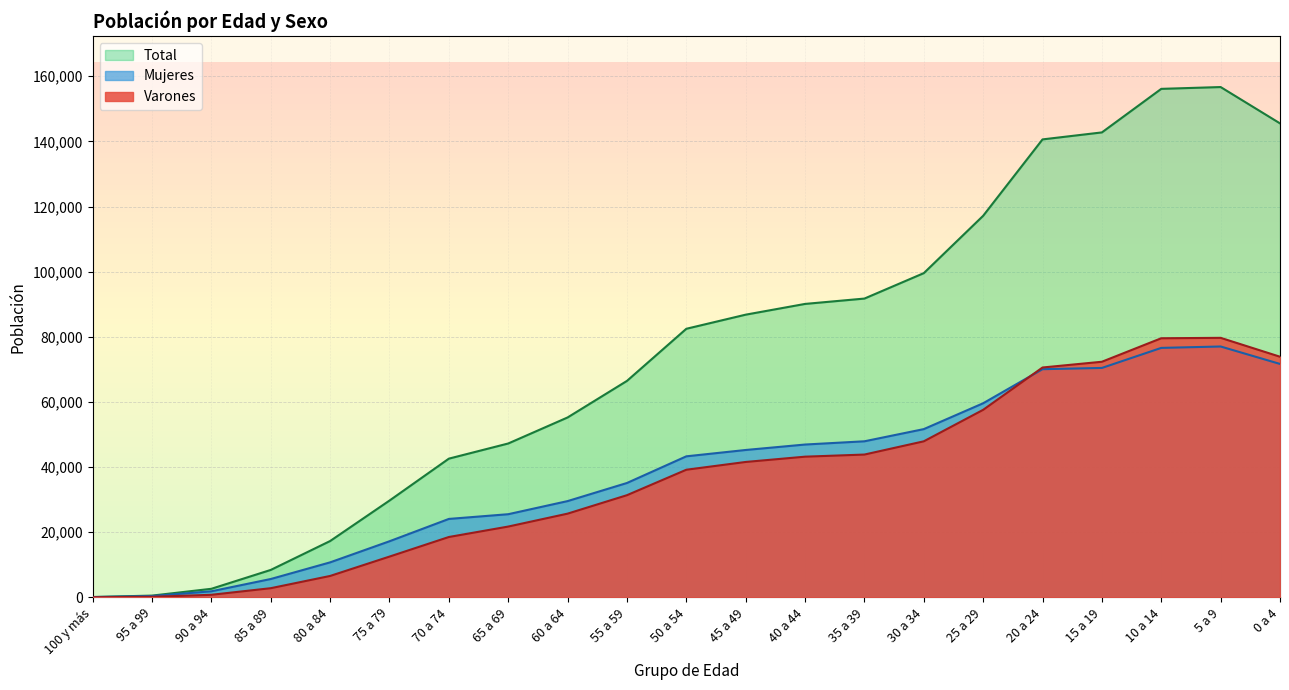

Which series has the largest total across all categories?

Total